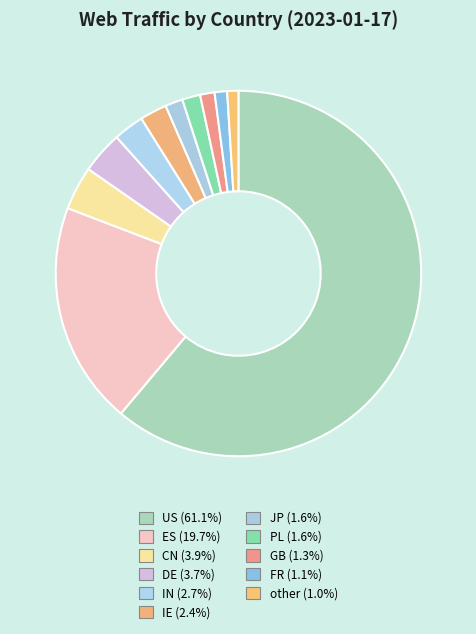

Does any single category account for the majority?

Yes